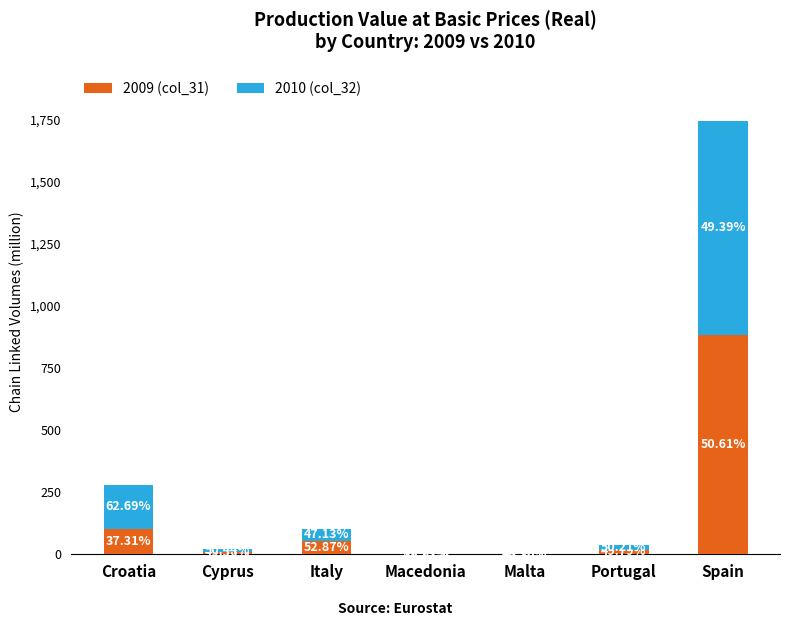

Which series has the largest total across all categories?

2010 (col_32)